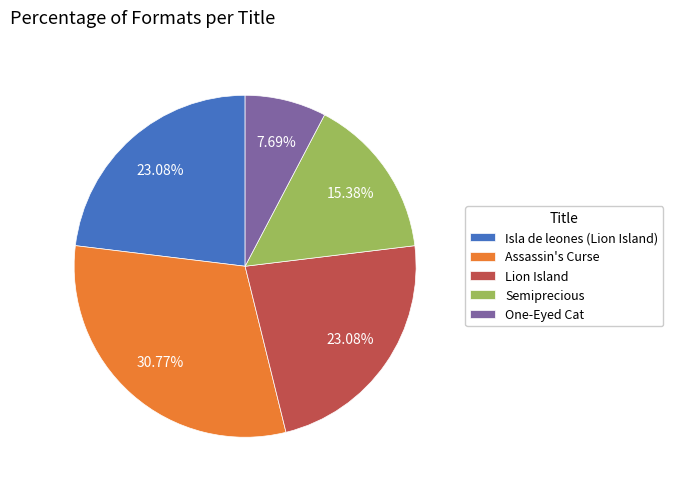

Which has a higher value, One-Eyed Cat or Assassin's Curse?

Assassin's Curse